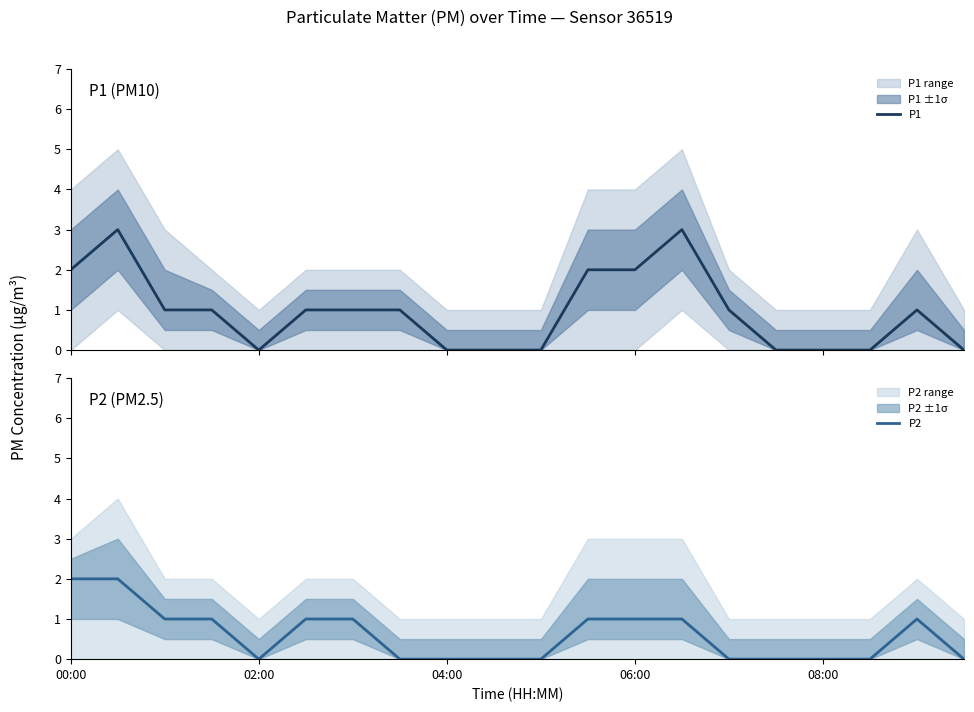

What is the maximum value for P1?

3